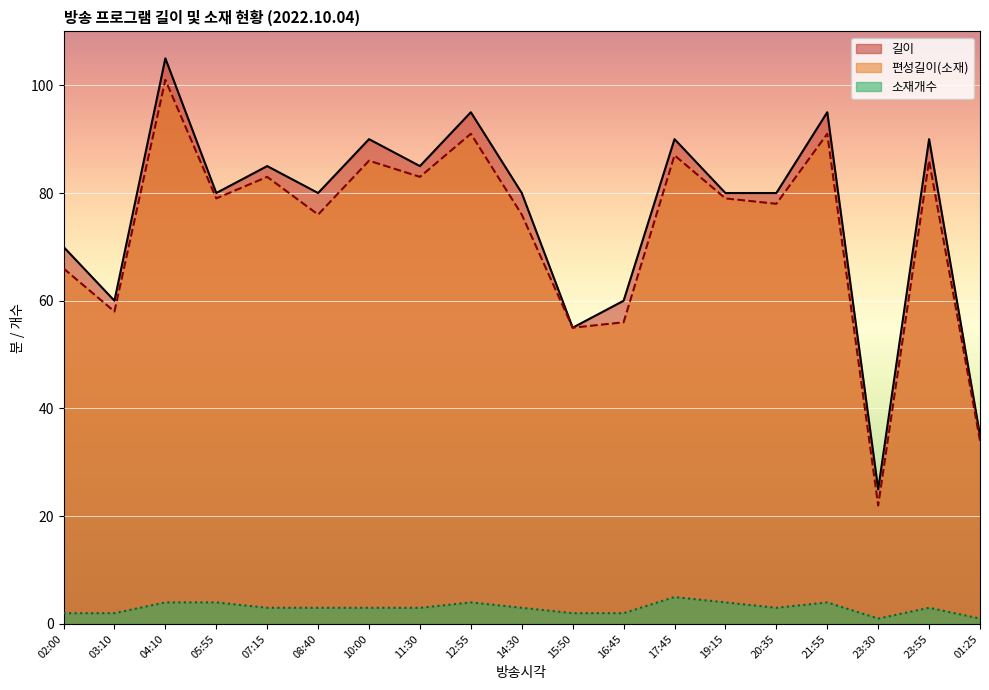

At which category does the chart reach its peak across all series?

04:10